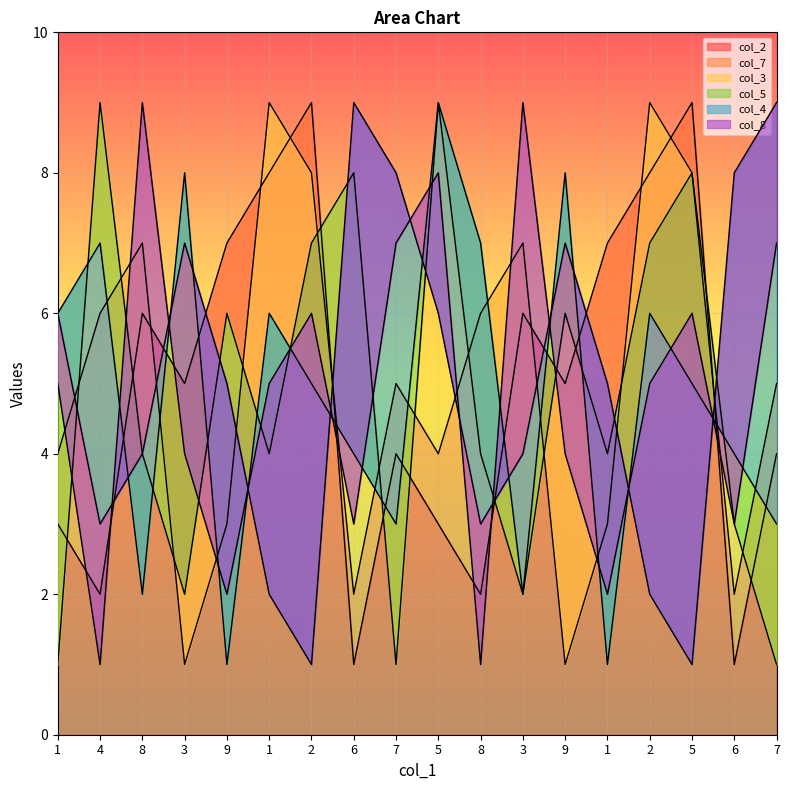

What is the value of the col_5 point at the 8th from the left?

4